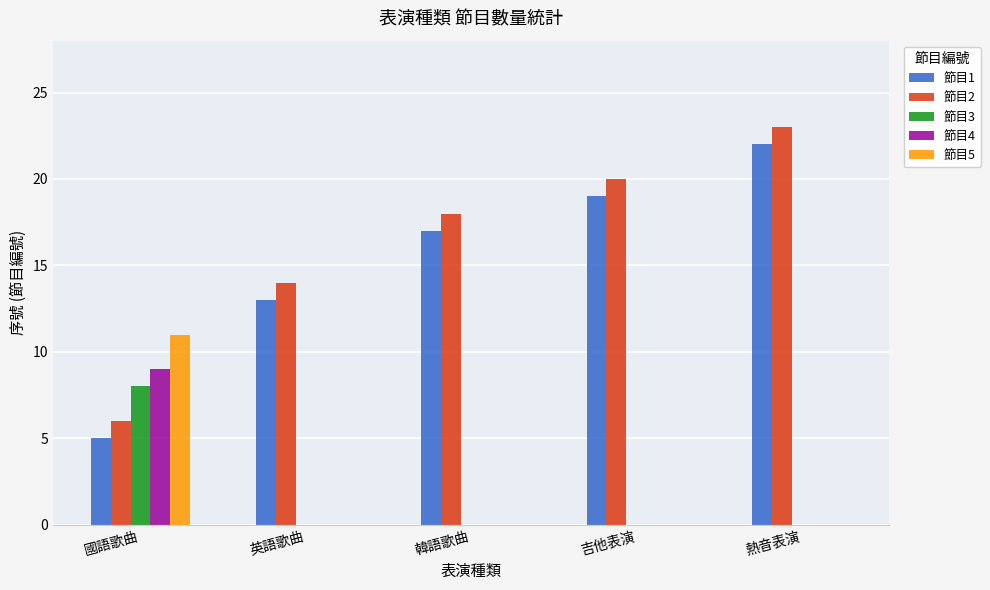

Reading right to left, extract all data points from this chart.

節目1: 熱音表演=22	吉他表演=19	韓語歌曲=17	英語歌曲=13	國語歌曲=5
節目2: 熱音表演=23	吉他表演=20	韓語歌曲=18	英語歌曲=14	國語歌曲=6
節目3: 熱音表演=0	吉他表演=0	韓語歌曲=0	英語歌曲=0	國語歌曲=8
節目4: 熱音表演=0	吉他表演=0	韓語歌曲=0	英語歌曲=0	國語歌曲=9
節目5: 熱音表演=0	吉他表演=0	韓語歌曲=0	英語歌曲=0	國語歌曲=11